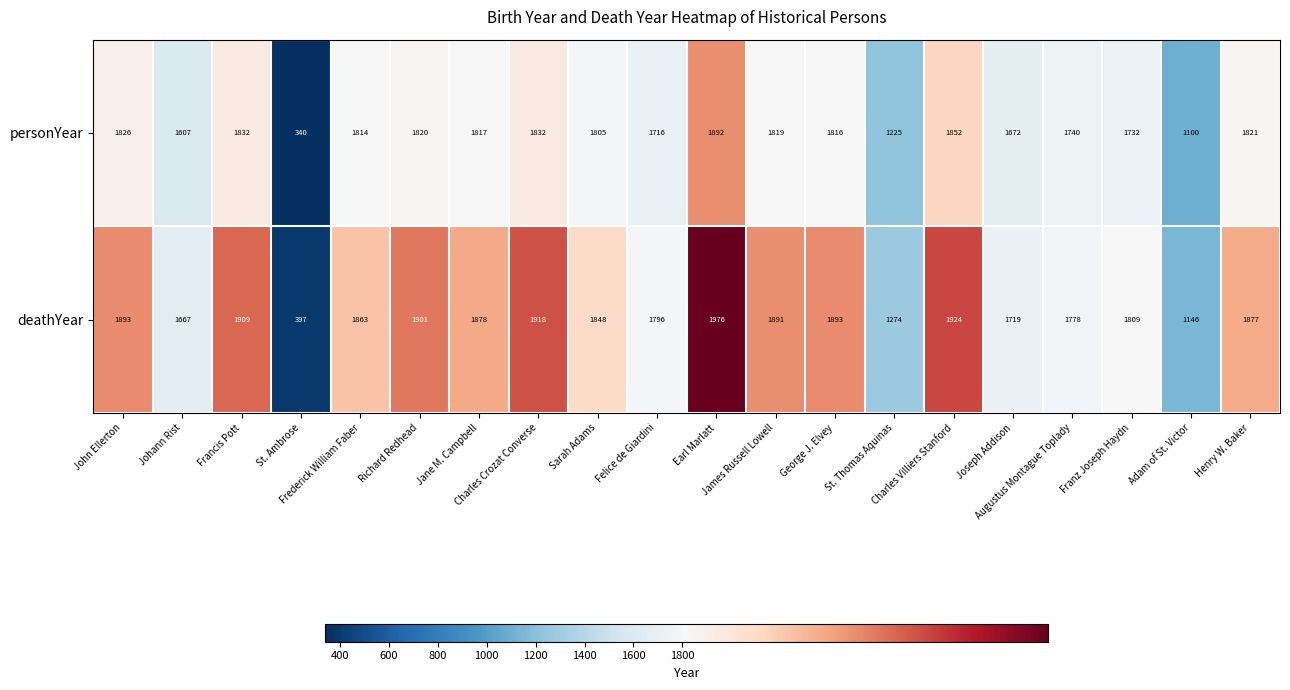

Which label corresponds to the largest value in the chart?

Earl Marlatt